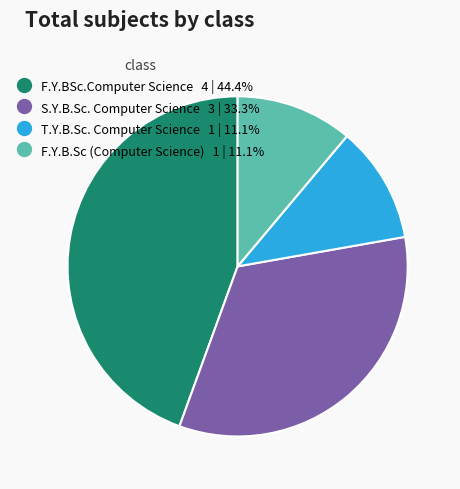

The T.Y.B.Sc. Computer Science slice represents 11% of the pie. True or false?

True